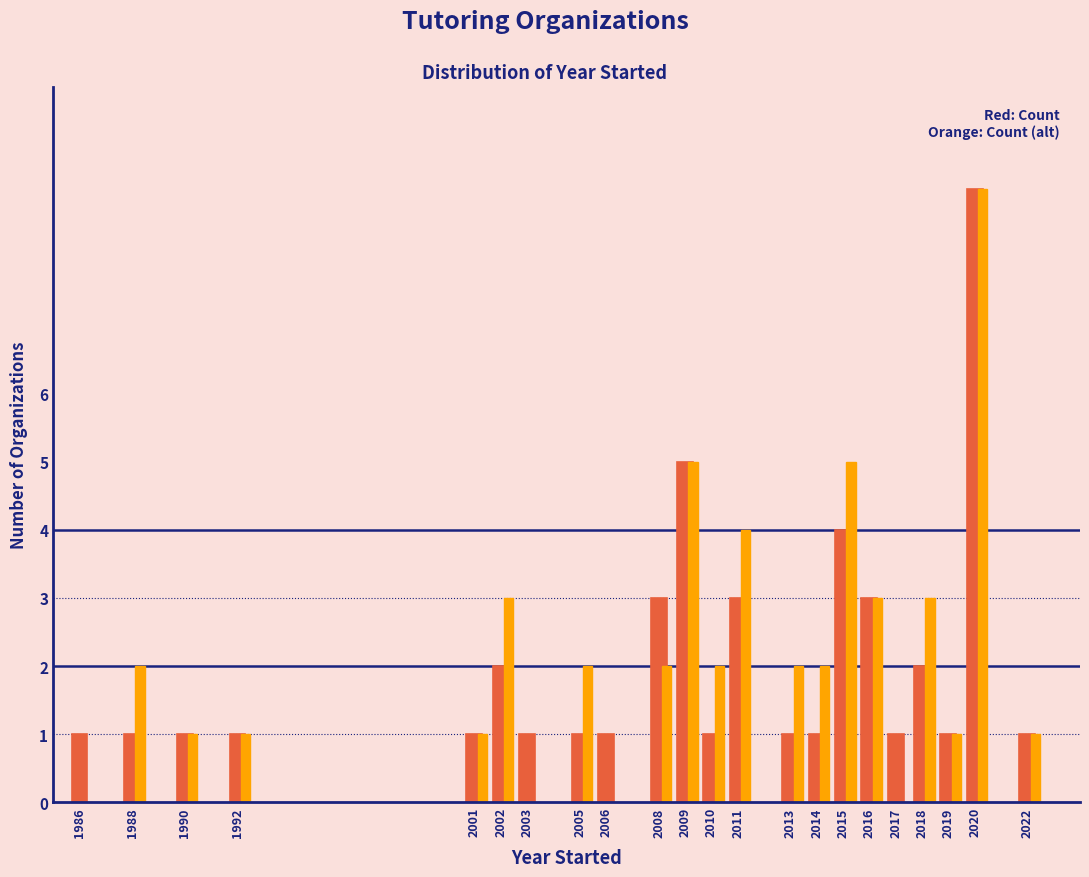

What is the total value across all series at 2020?

18